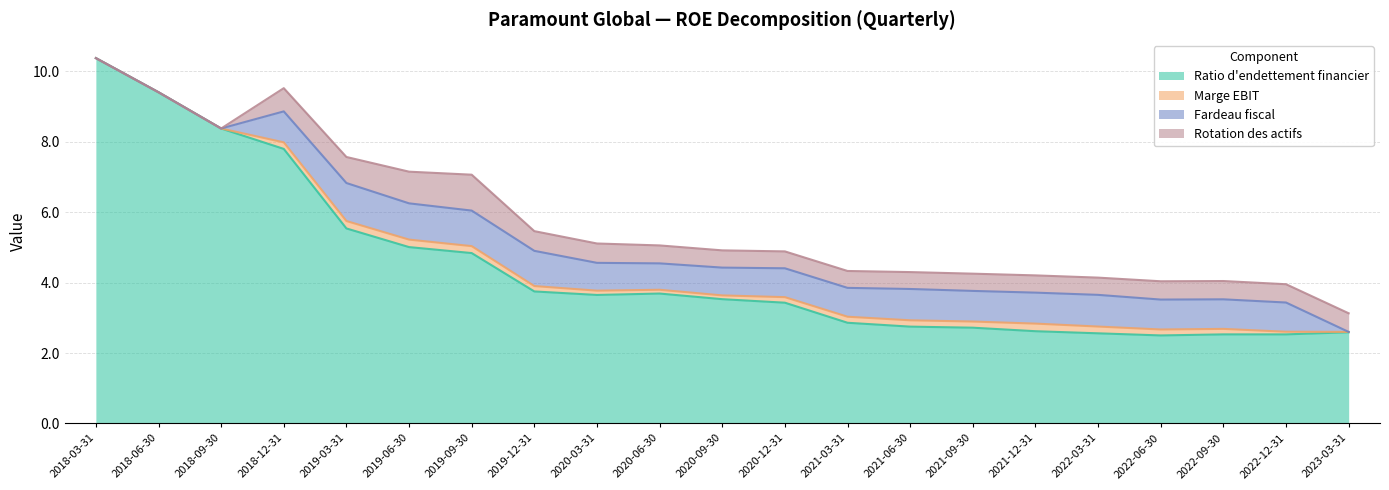

Count the number of categories in the chart.

21